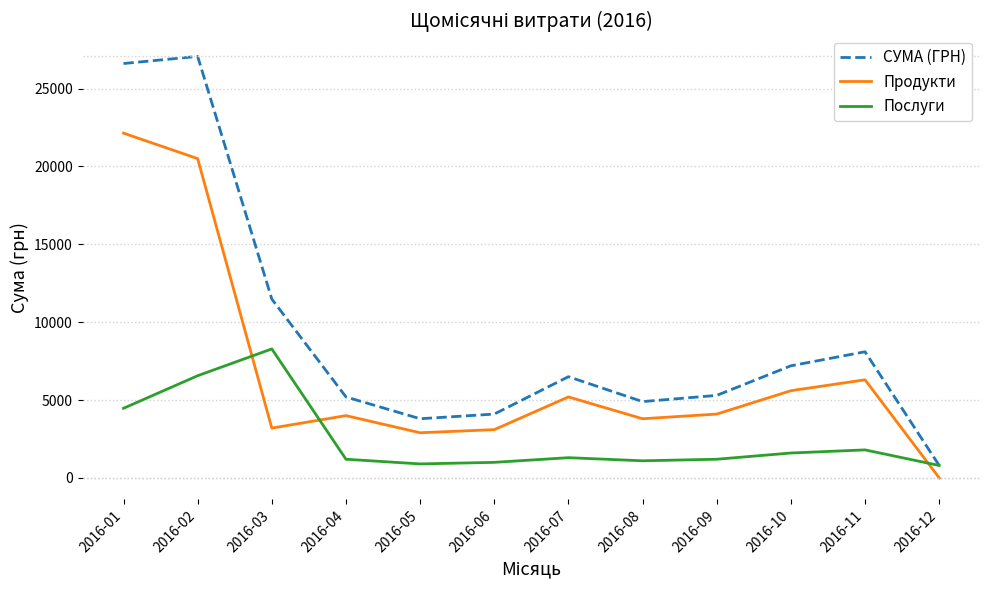

At which label does Послуги reach its peak?

2016-03